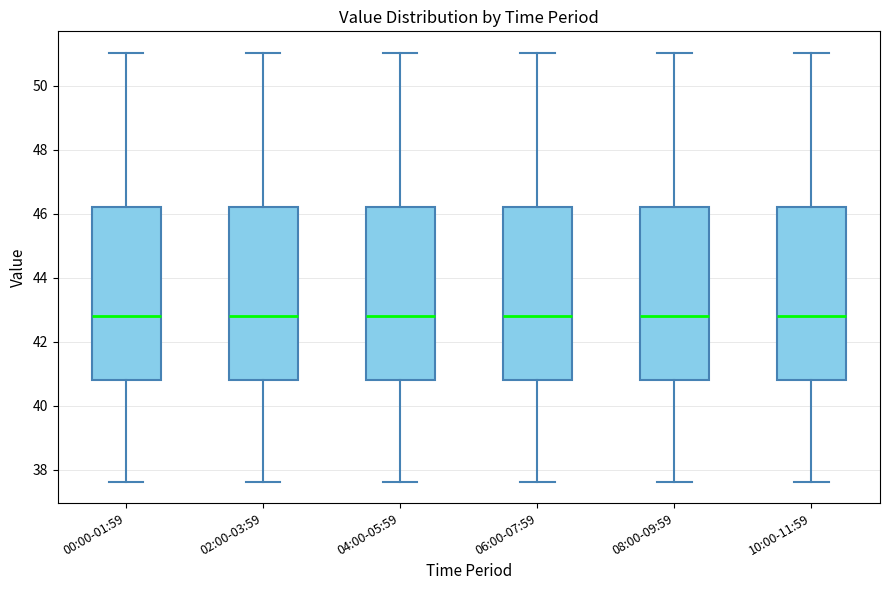

Reading left to right, transcribe this box plot: for each box, give where its median line is, the range the box spans, and where its two whiskers end, as read against the y-axis. The values are not printed on the chart, so give them approximately, as read against the axis.

00:00-01:59: median 42.8, box 40.8 to 46.2, whiskers 37.6 to 51.0
02:00-03:59: median 42.8, box 40.8 to 46.2, whiskers 37.6 to 51.0
04:00-05:59: median 42.8, box 40.8 to 46.2, whiskers 37.6 to 51.0
06:00-07:59: median 42.8, box 40.8 to 46.2, whiskers 37.6 to 51.0
08:00-09:59: median 42.8, box 40.8 to 46.2, whiskers 37.6 to 51.0
10:00-11:59: median 42.8, box 40.8 to 46.2, whiskers 37.6 to 51.0